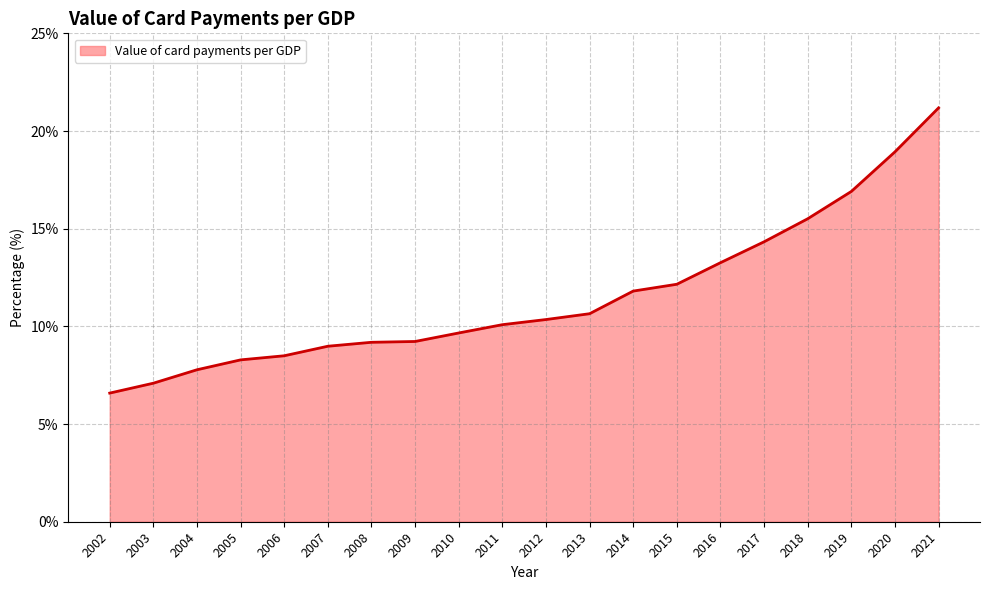

The value at 2004 is 2.7. True or false?

False